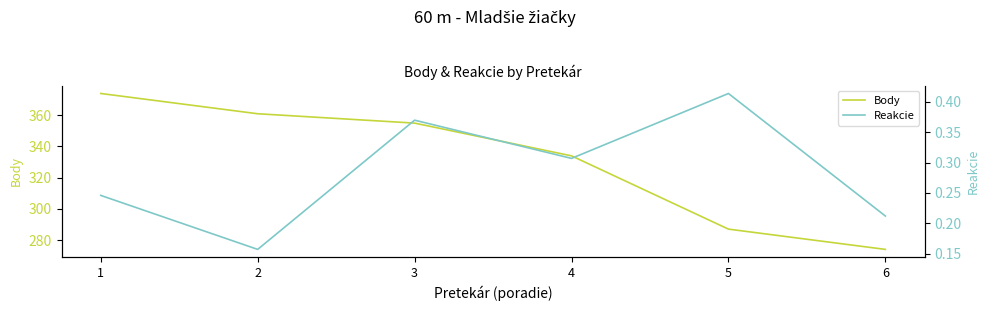

True or false: Reakcie and Body cross at least once.

False